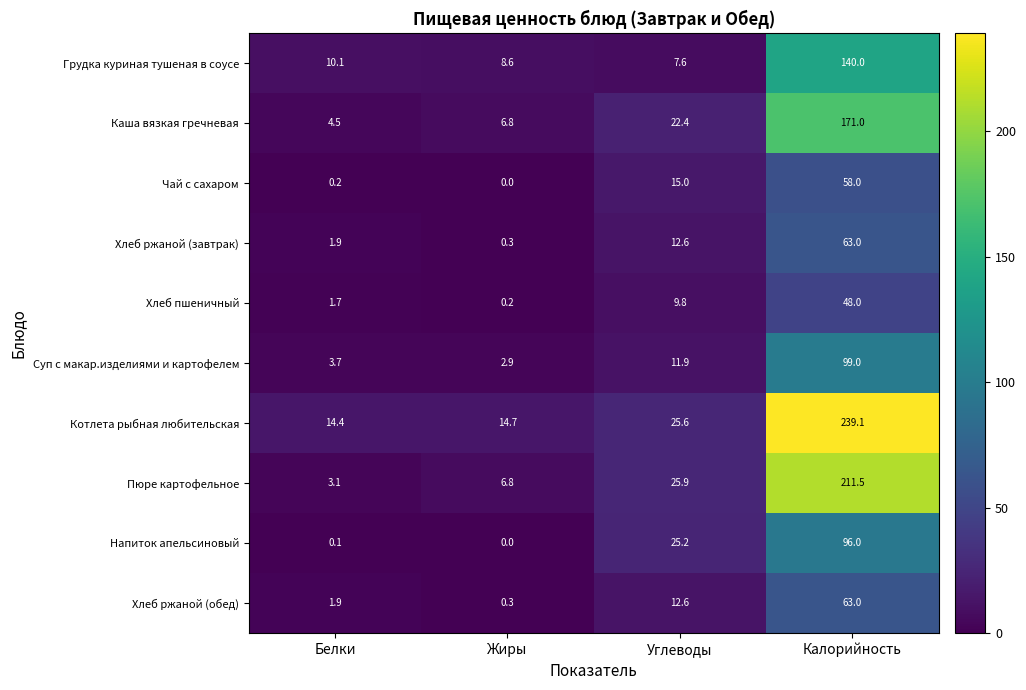

True or false: Котлета рыбная любительская has a value of 239.1 at Калорийность.

True